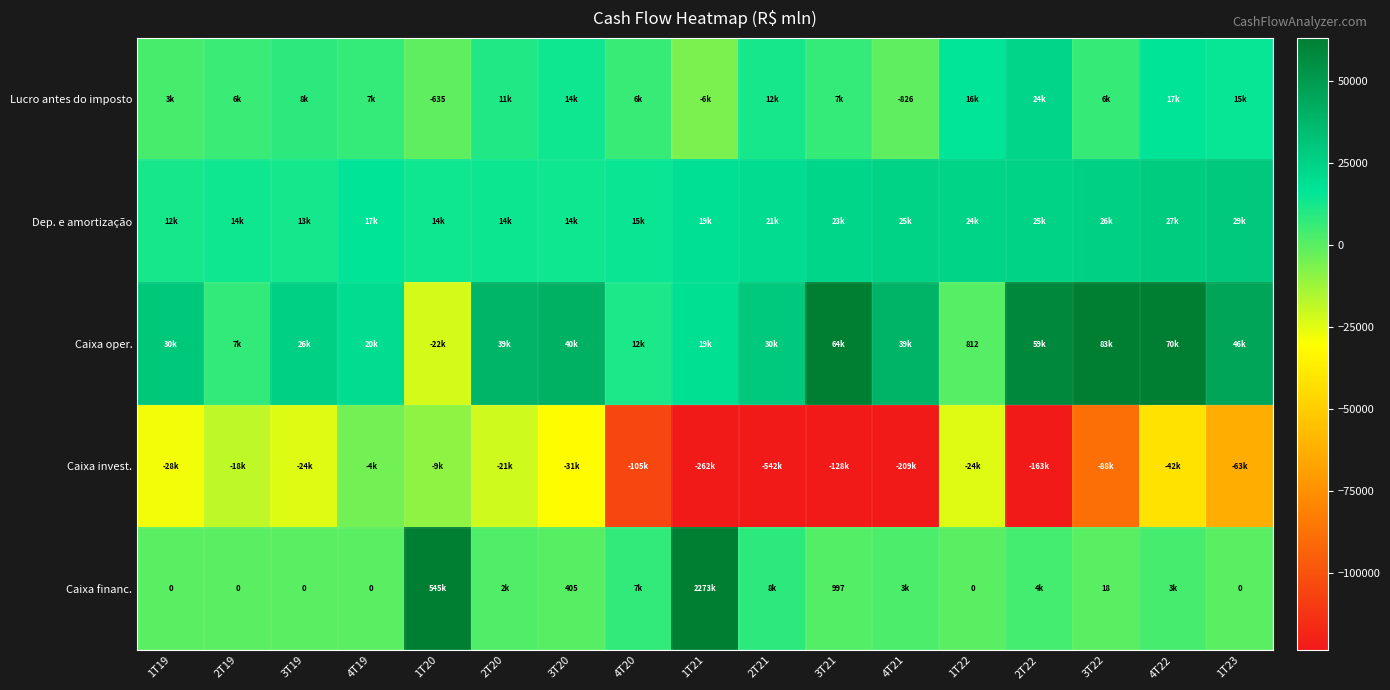

What is the total value across all series at 3T21?

-32672